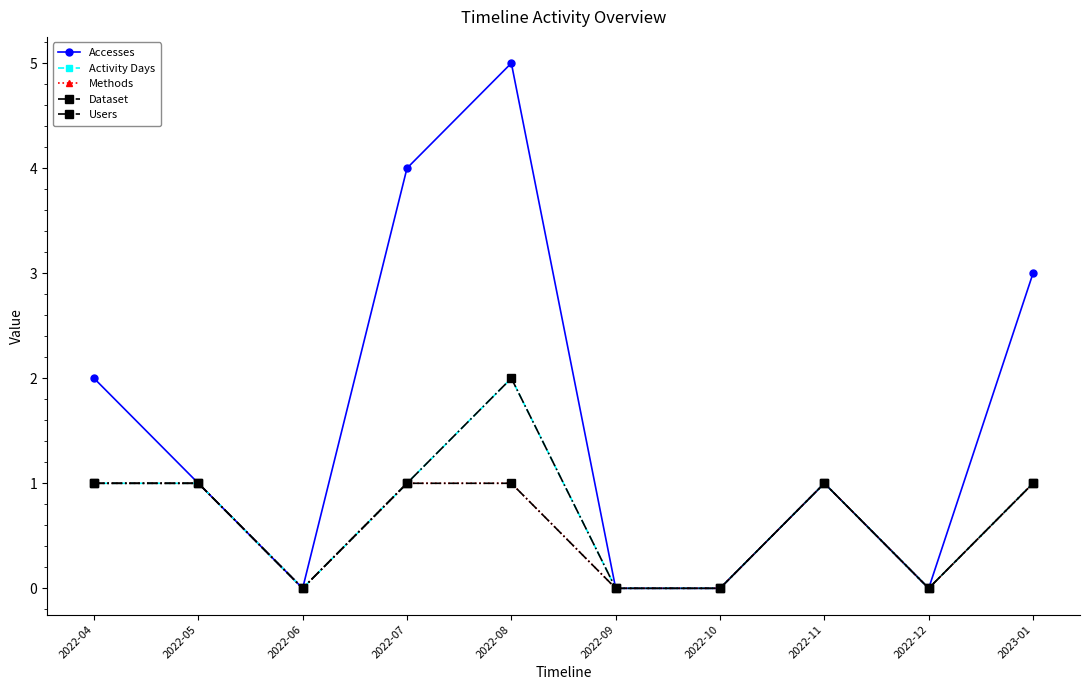

Where is Activity Days nearest to the value 1?

2022-04